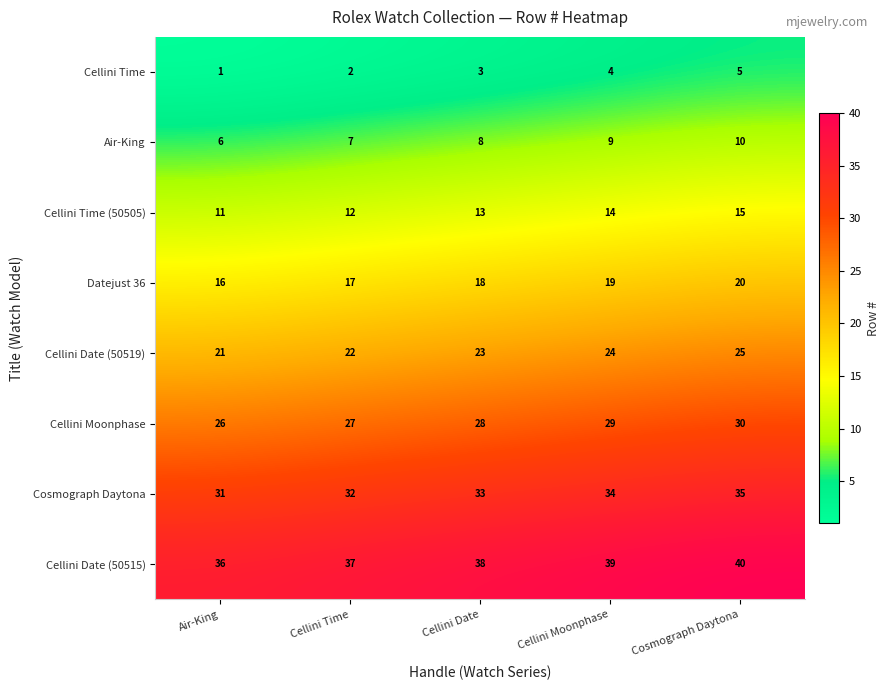

Count the number of data series in this chart.

8